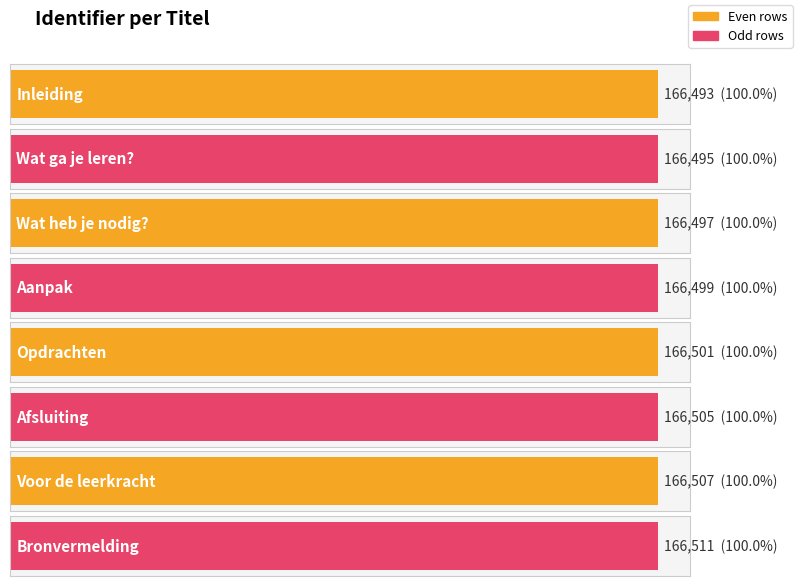

At which label does the data first exceed 166501?

Afsluiting